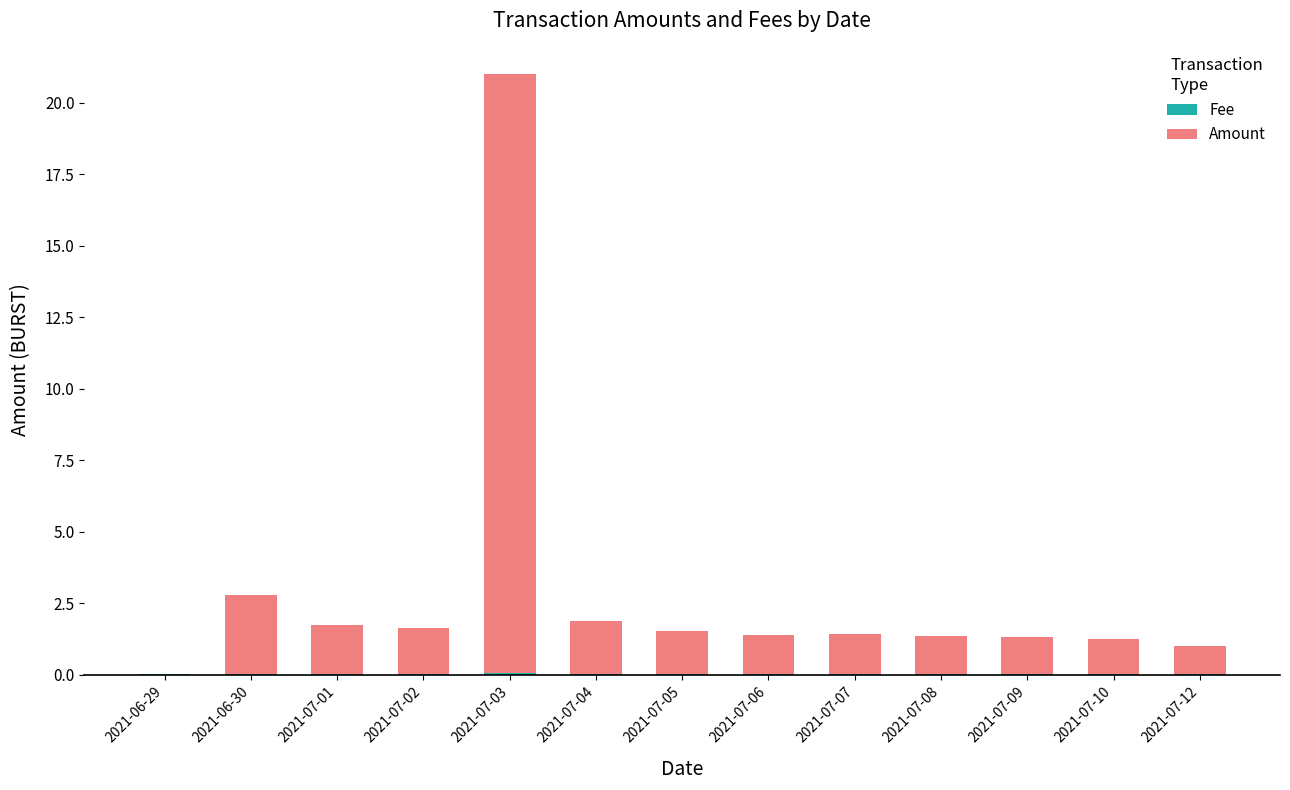

At which category is the sum across all series the highest?

2021-07-03